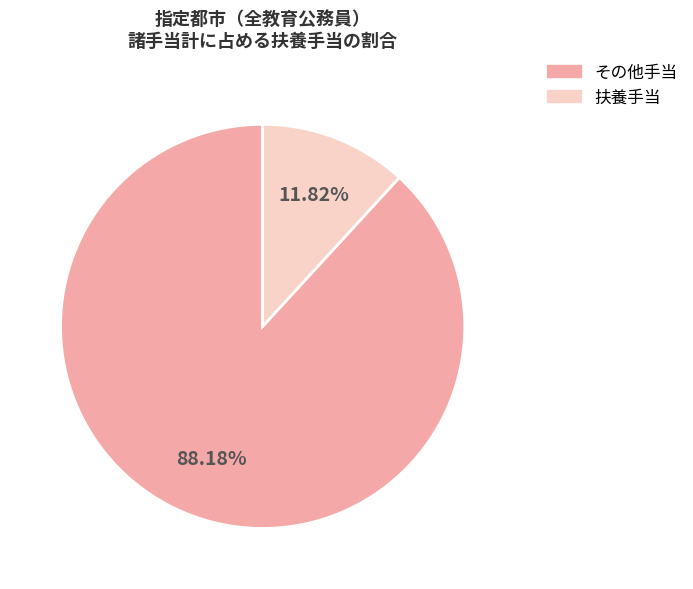

Do その他手当 and 扶養手当 together represent more than half of the pie?

Yes